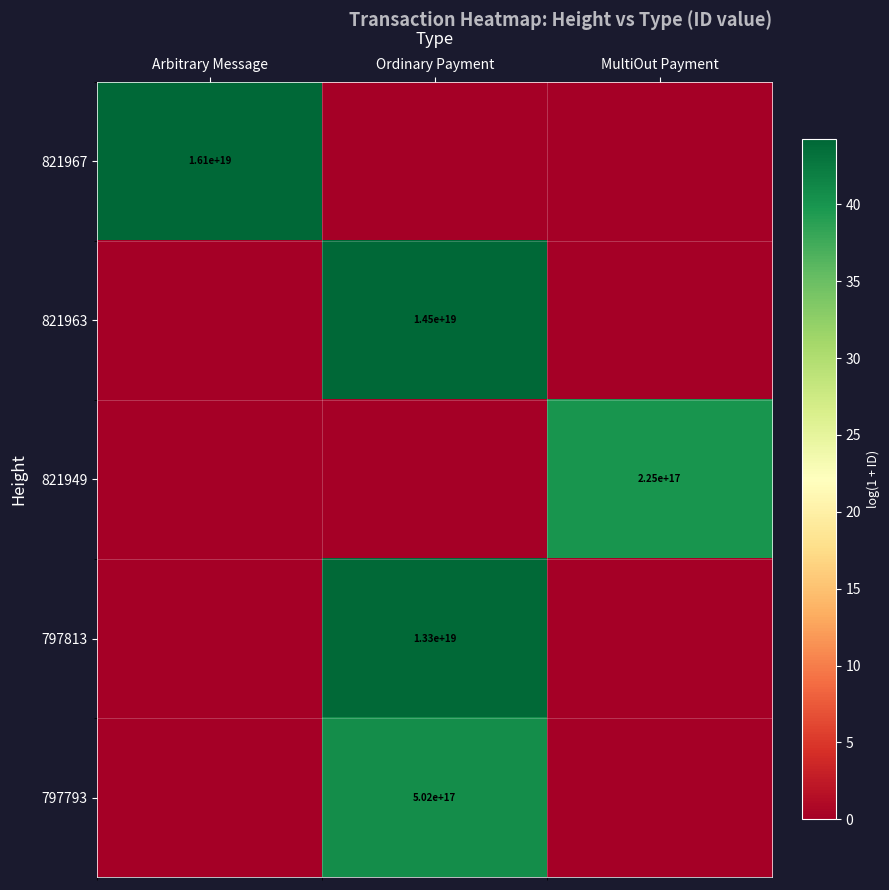

Is it true that 797793 equals 502000000000000000 at Ordinary Payment?

True